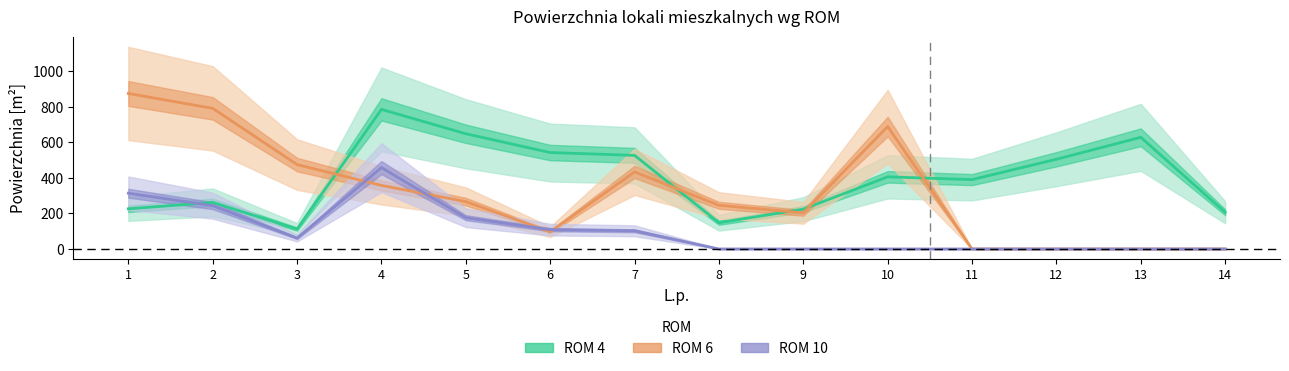

At how many categories does at least one series exceed 796?

1